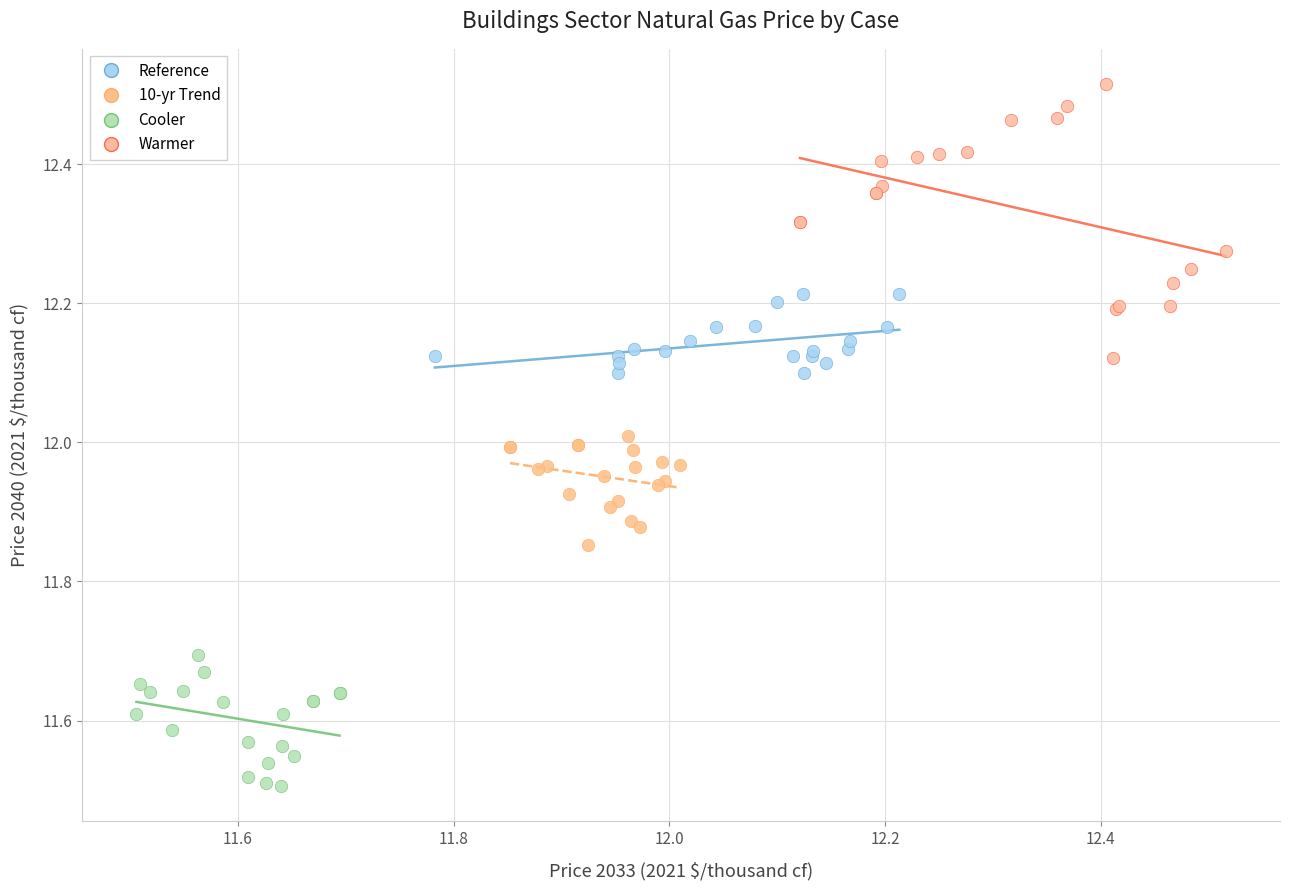

Which series reaches the maximum Y coordinate?

Warmer